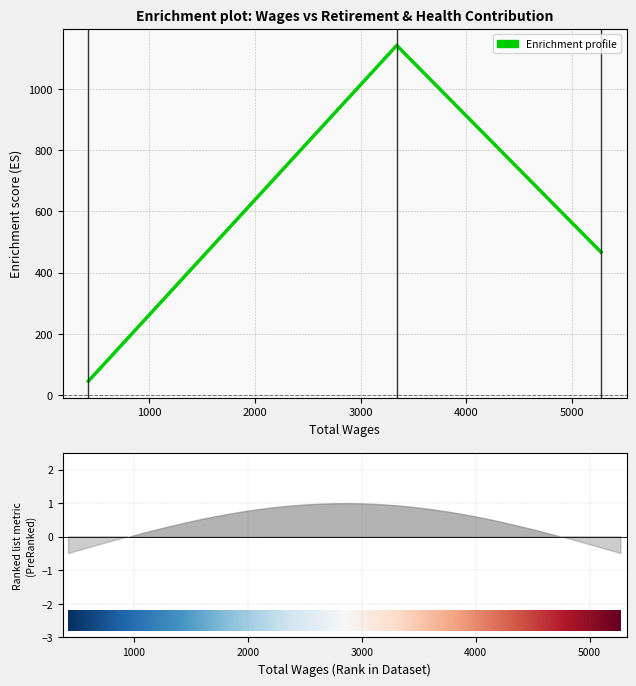

How many lines are shown in the chart?

1